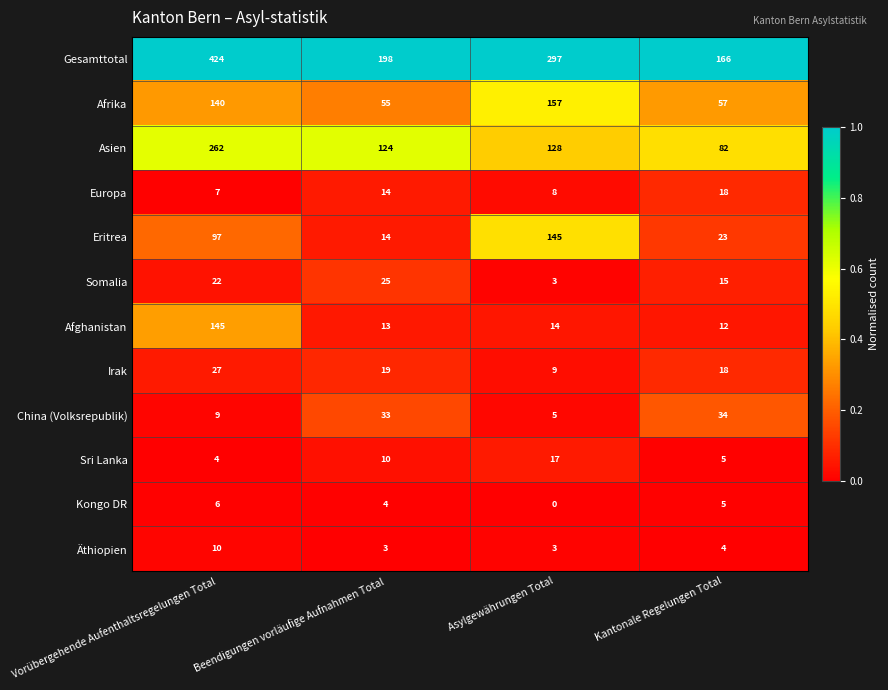

What is the total value across all series at Beendigungen vorläufige Aufnahmen Total?

512